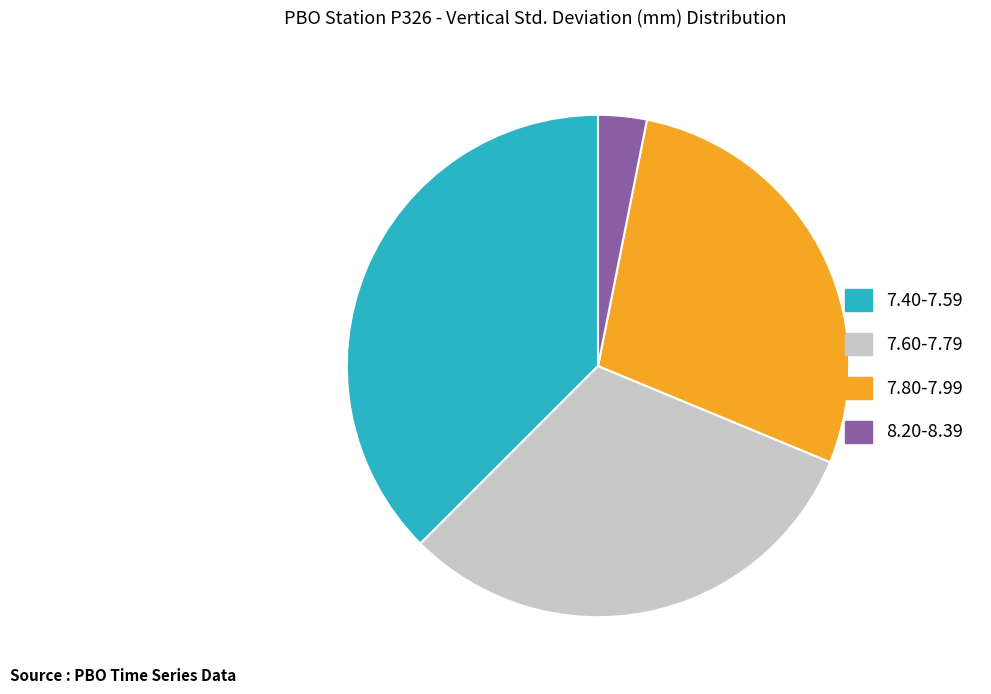

Does any single category account for the majority?

No